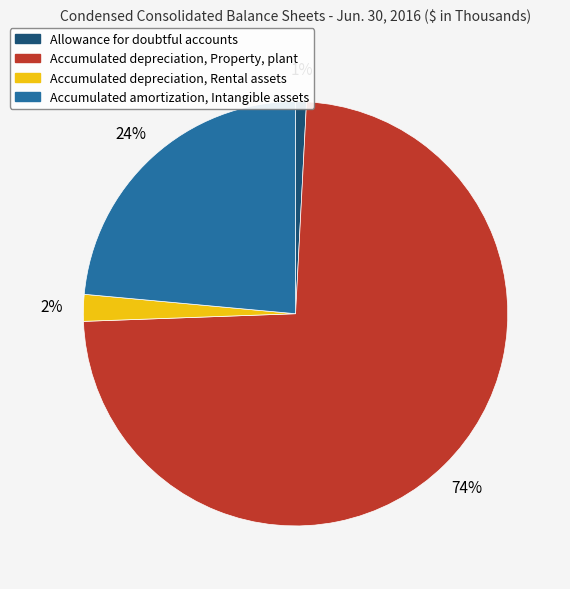

Which has a higher value, Allowance for doubtful accounts or Accumulated depreciation, Rental assets?

Accumulated depreciation, Rental assets